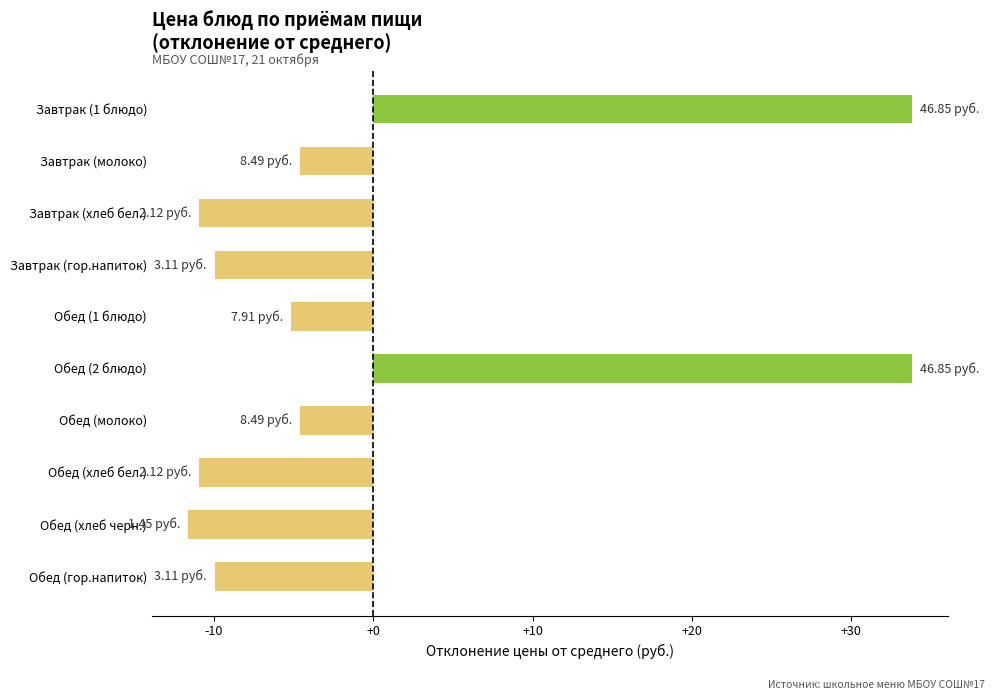

What is the label of the 4th bar from the top?

Завтрак (гор.напиток)